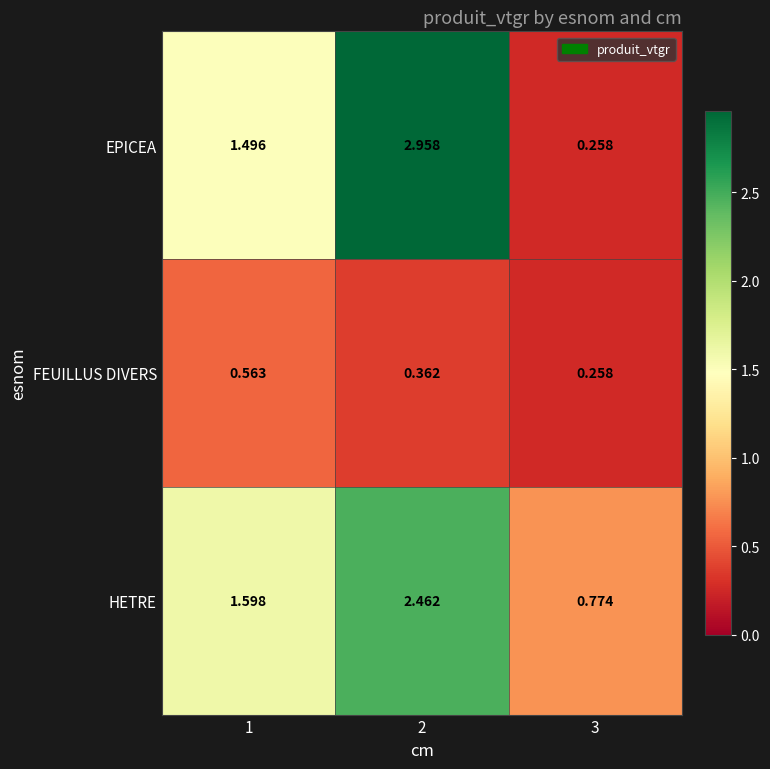

Which series has the largest total across all categories?

HETRE